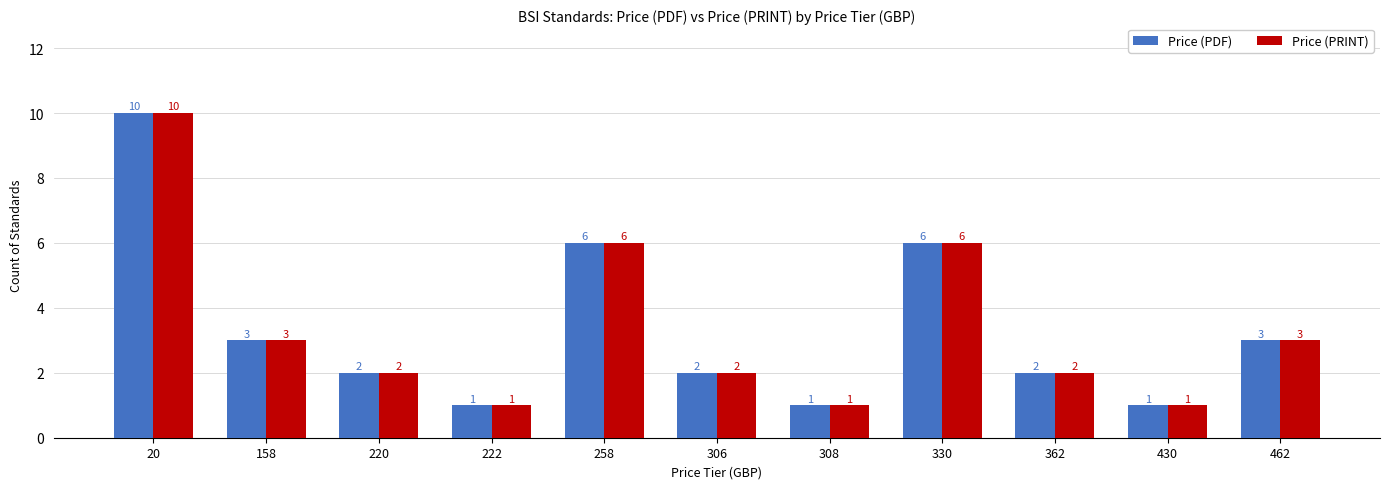

Where does the Price (PRINT) series first go above 2?

20